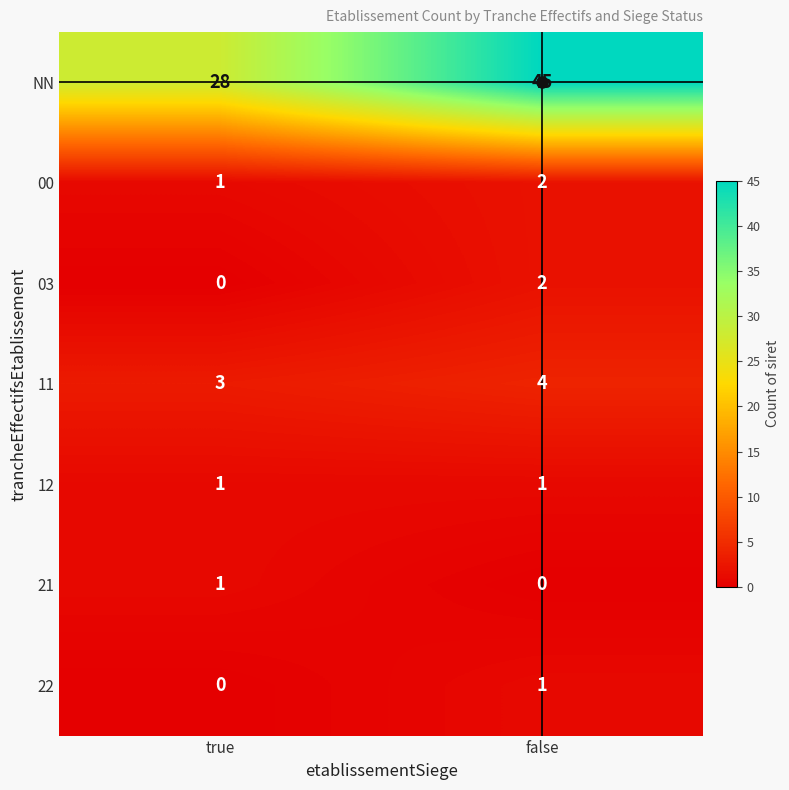

Between true and false, which series saw the biggest shift?

NN